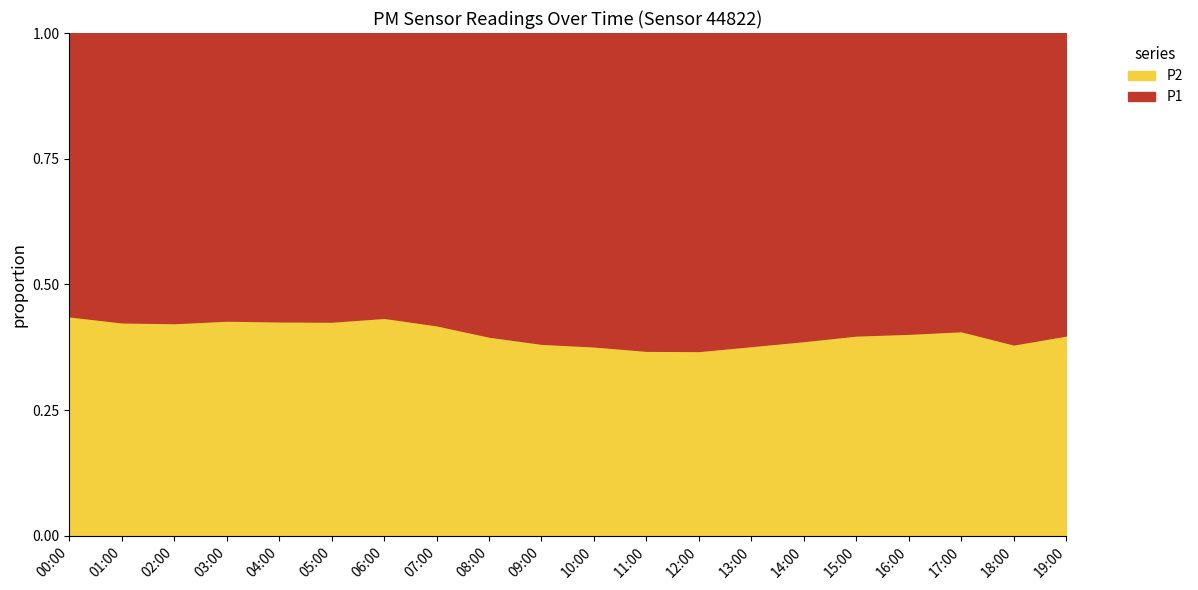

Which has a higher value, 16:00 or 08:00?

08:00